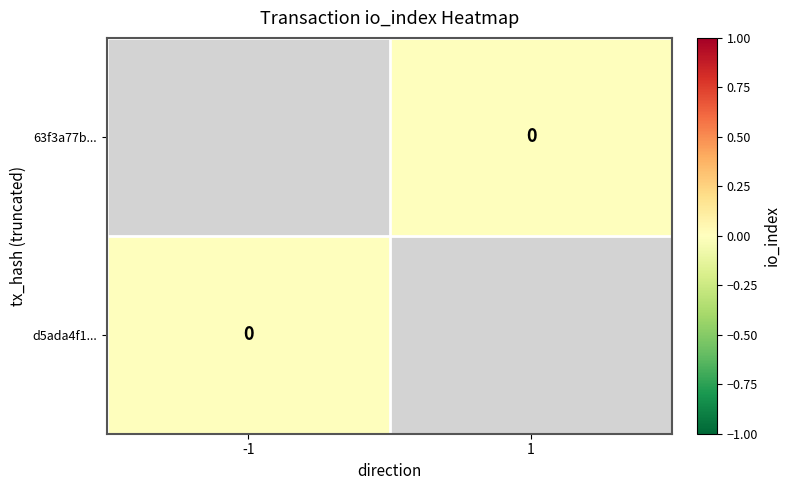

Where is d5ada4f1... nearest to the value 0?

-1